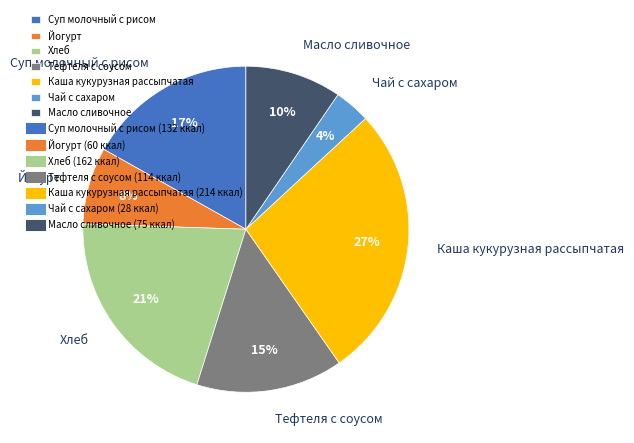

Is there any slice that represents more than half of the pie?

No